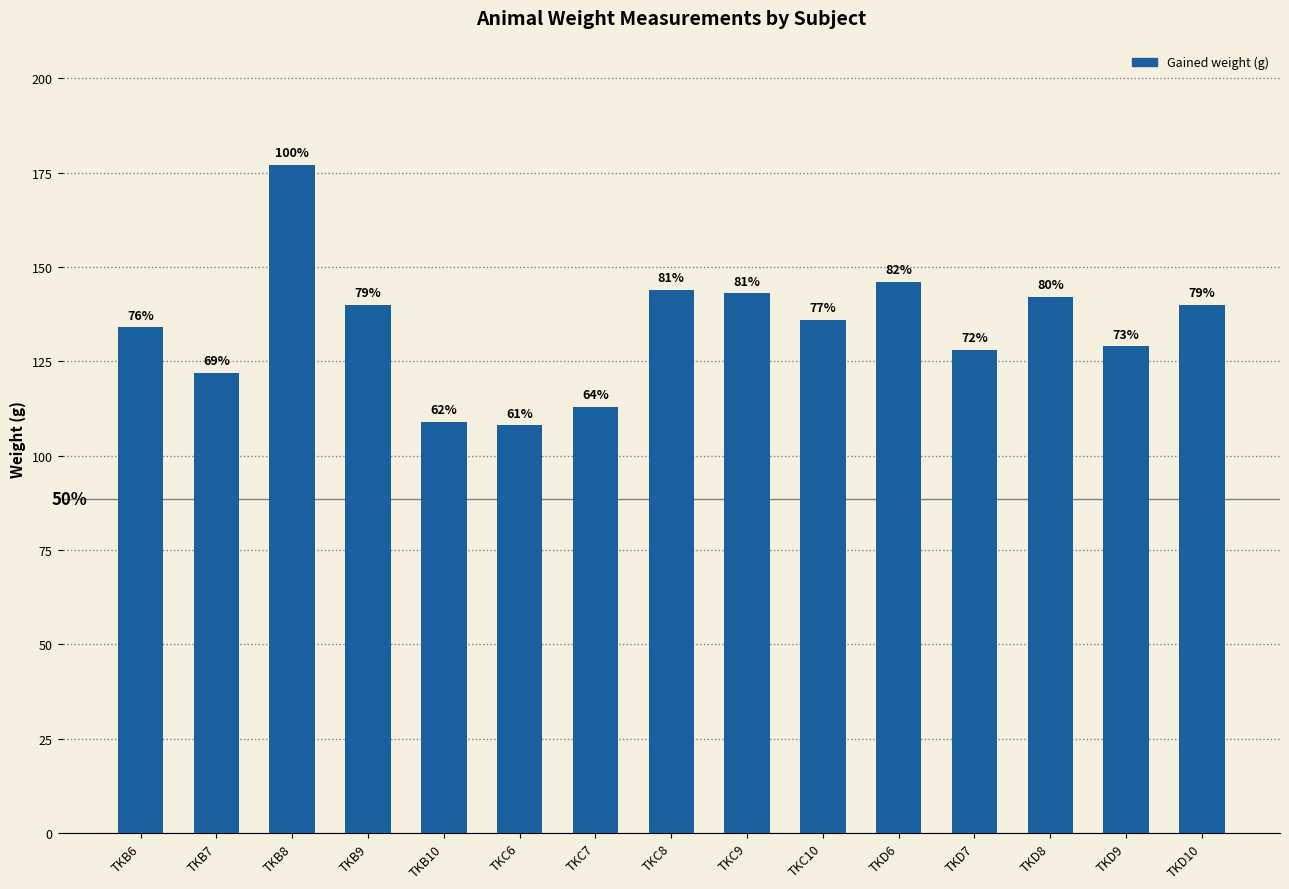

Is it true that the value at TKD9 is 86?

False